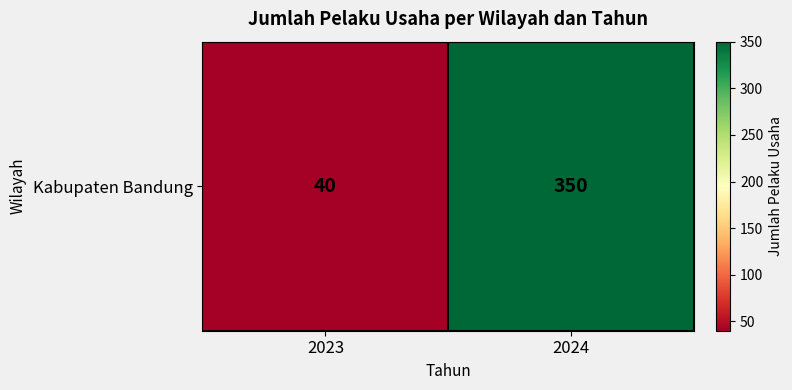

Rank the categories by value from lowest to highest.

2023, 2024